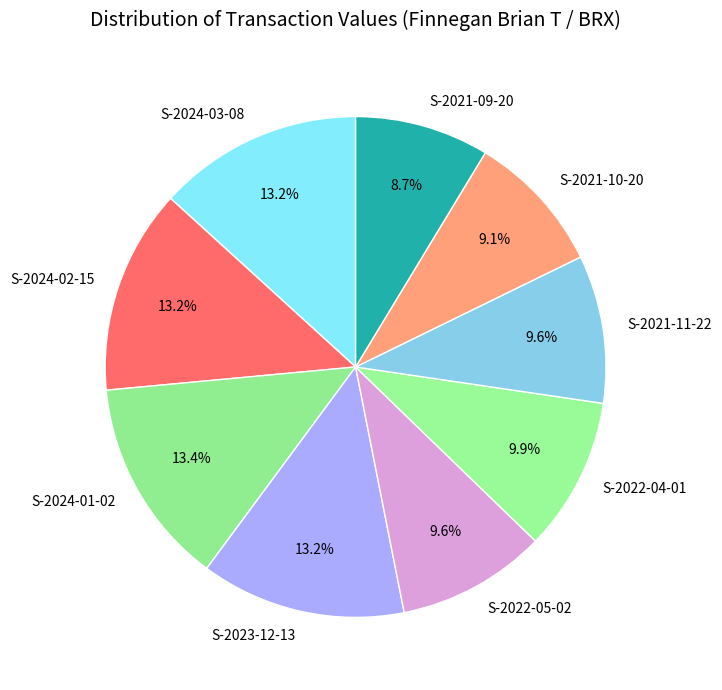

Is S-2022-05-02 the majority of the pie?

No